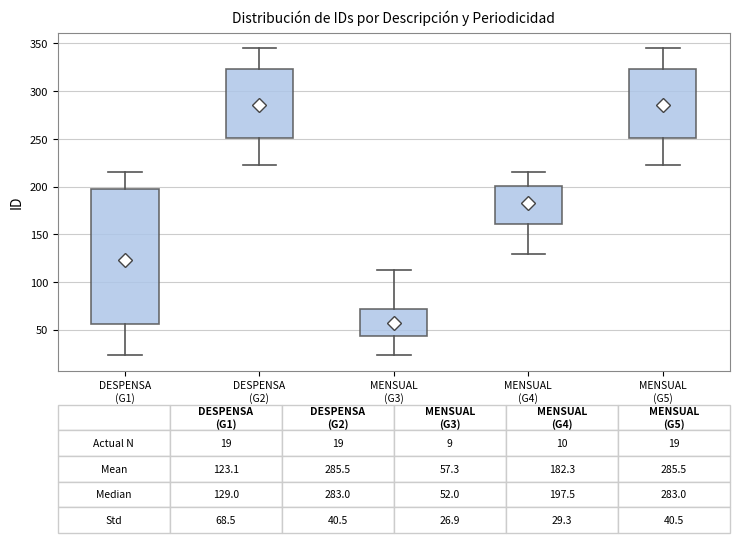

Comparing the boxes themselves (not the whiskers), which one is the tallest?

DESPENSA (G1)